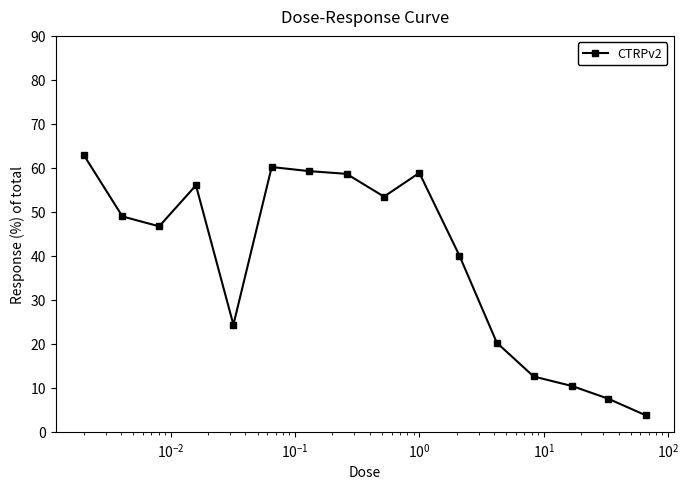

Does the chart display data point markers on the line(s)?

Yes